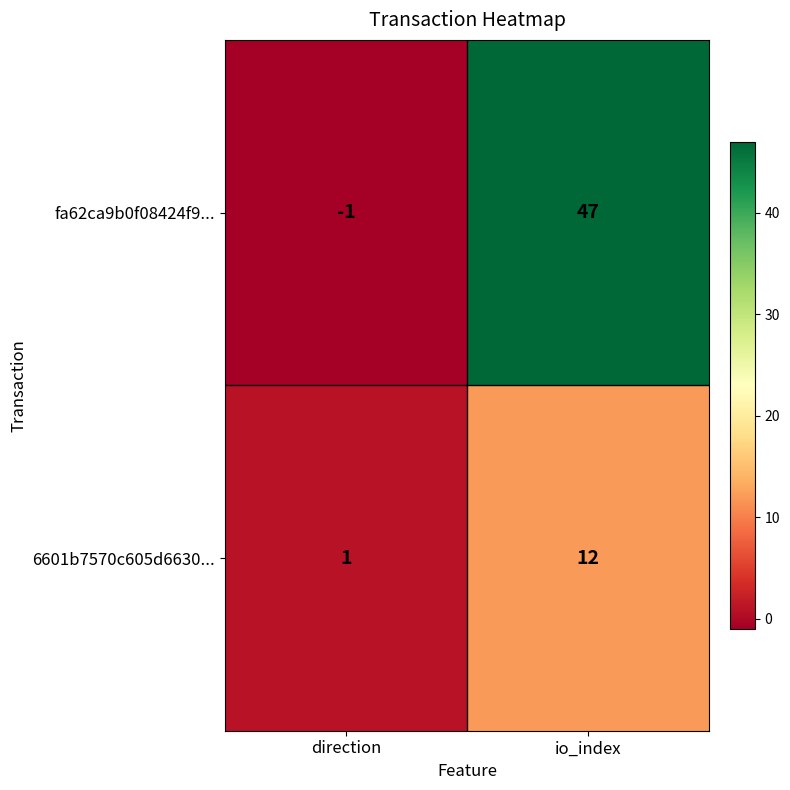

Which series changed the most between direction and io_index?

fa62ca9b0f08424f9...